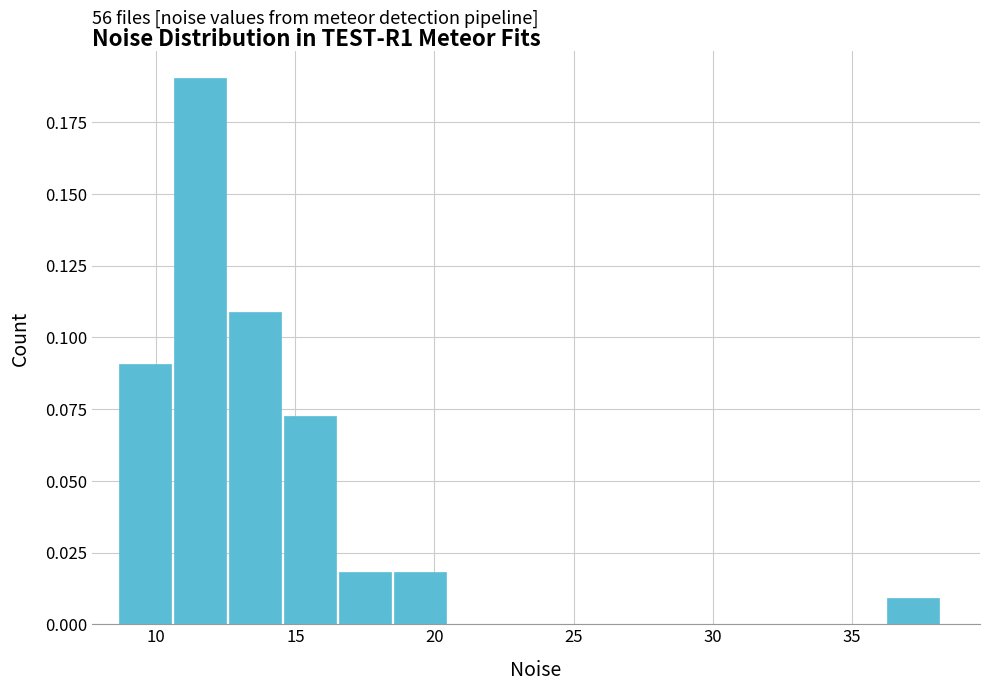

Read against the x-axis, roughly where is the centre of the tallest bar?

11.5